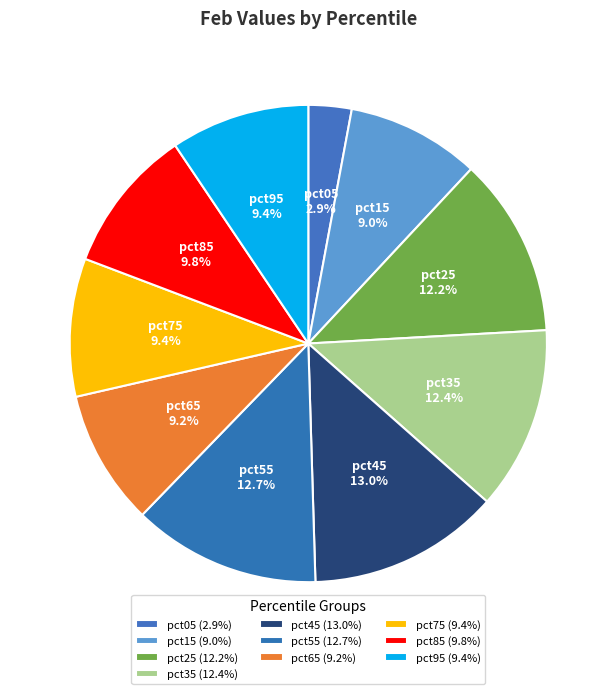

Is it true that pct25 is 20% of the pie?

False